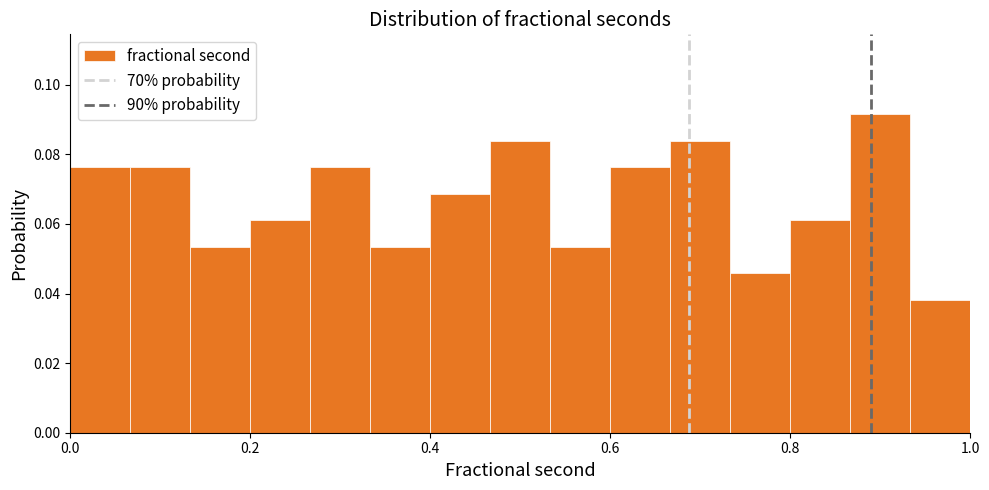

Around what value on the x-axis is the tallest bar? Give the approximate position of its centre, as read against the axis.

0.90